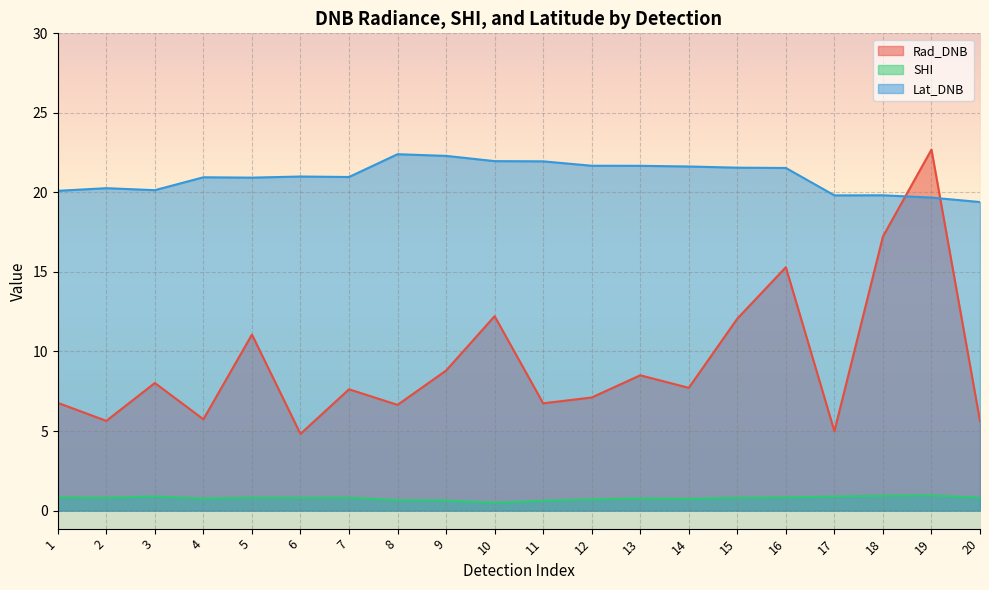

What is the sum of all SHI values?

15.5